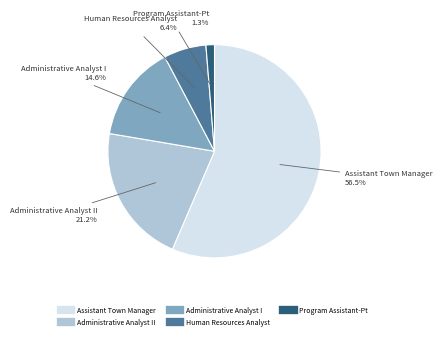

Is there any slice that represents more than half of the pie?

Yes